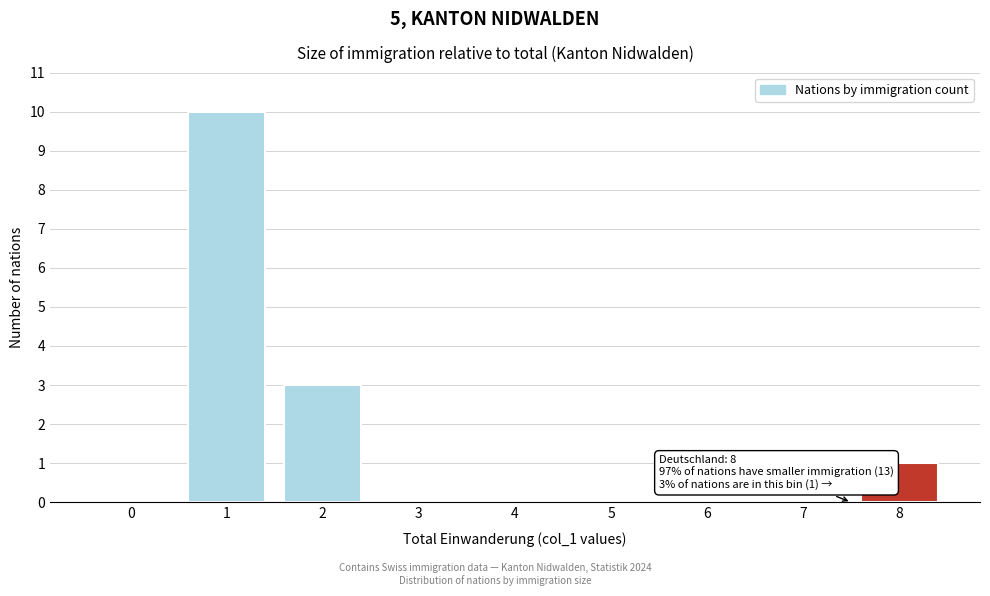

Reading left to right, list all the values displayed in this chart.

0=0	1=10	2=3	3=0	4=0	5=0	6=0	7=0	8=1